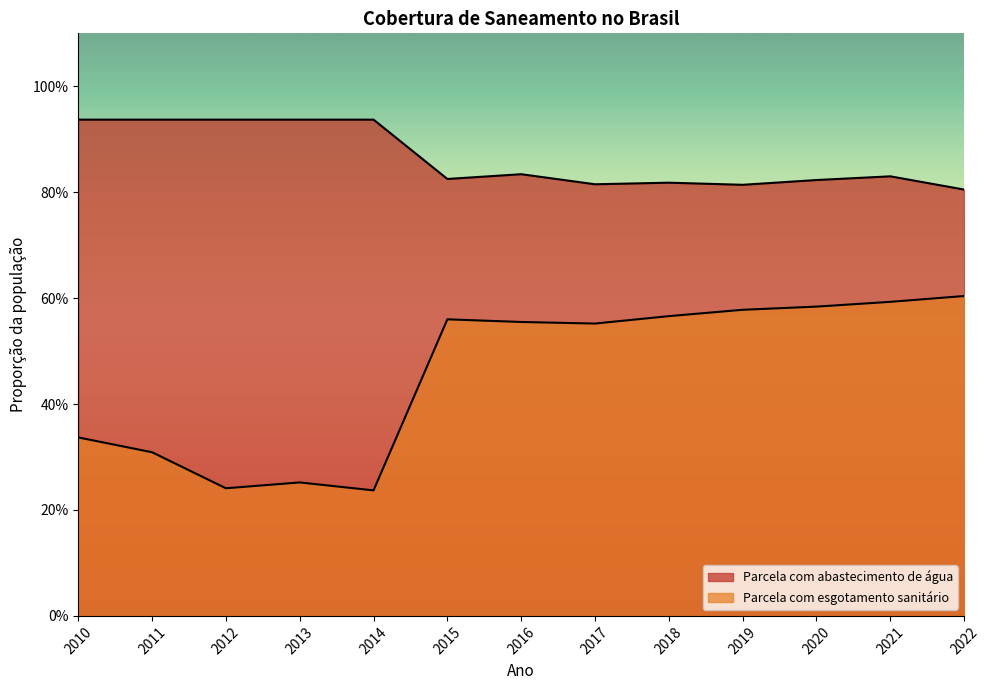

What is the value of the Parcela com esgotamento sanitário point at the 6th from the left?

0.6